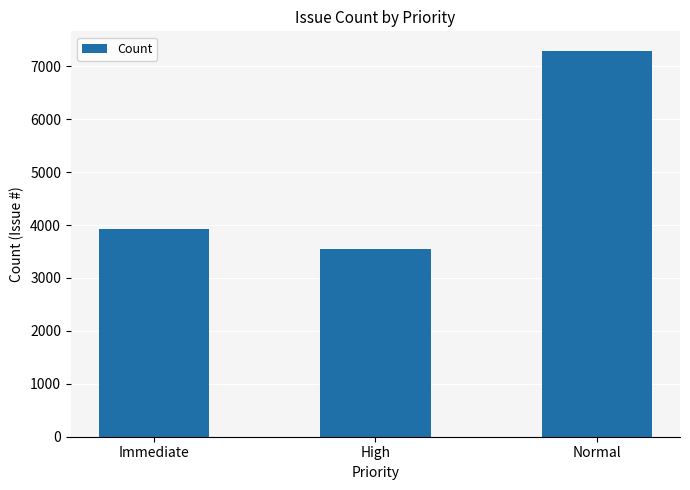

What is the smallest value displayed?

3547